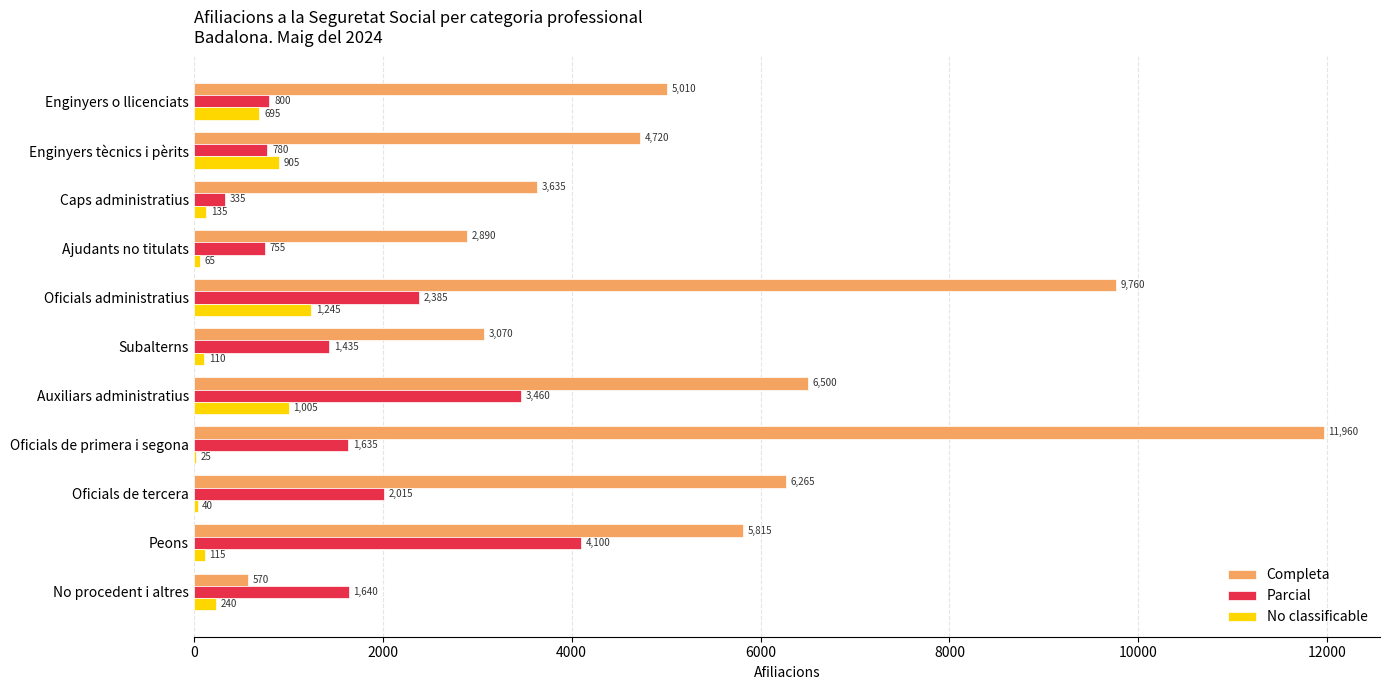

What is the sum of the No classificable values at Oficials de tercera and Enginyers tècnics i pèrits?

945